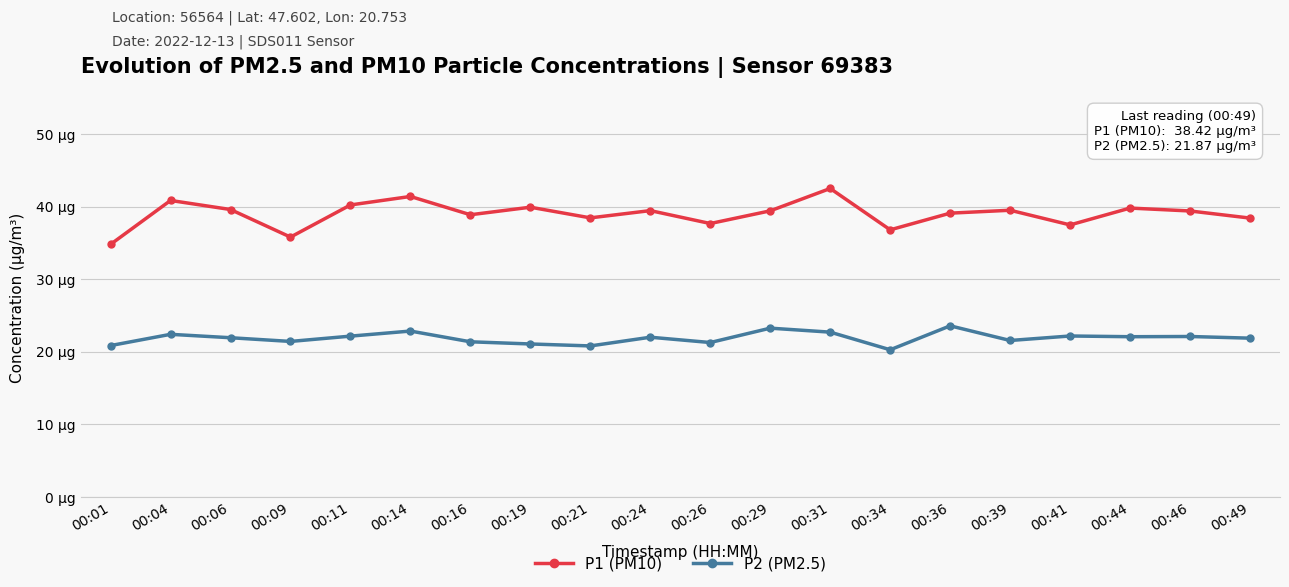

The P2 (PM2.5) series shows 22.9 at 00:14. True or false?

True